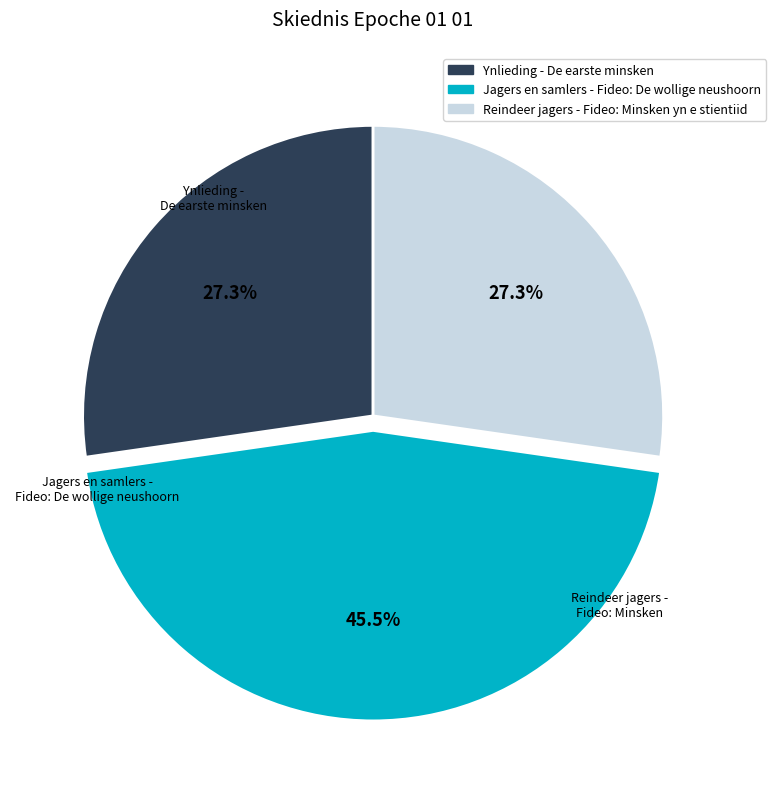

Is there any slice that represents more than half of the pie?

No